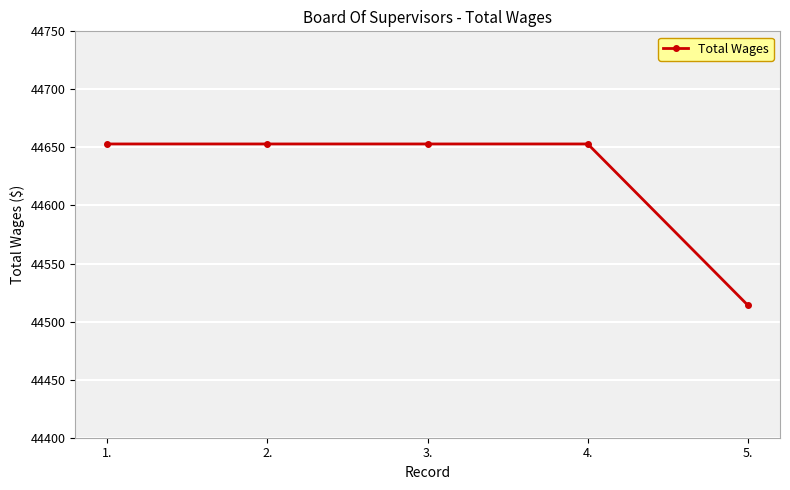

What is the sum of the values at 3. and 1.?

89306